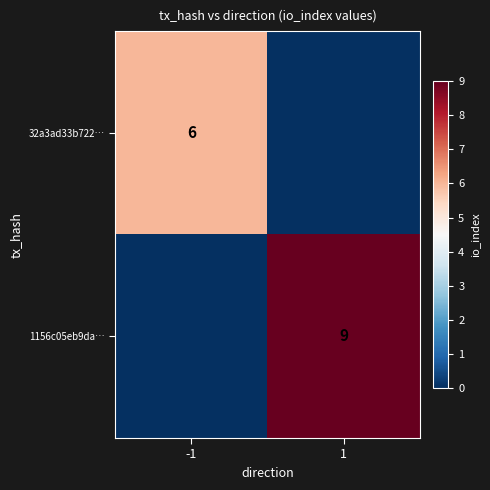

What is the total value across all series at 1?

9